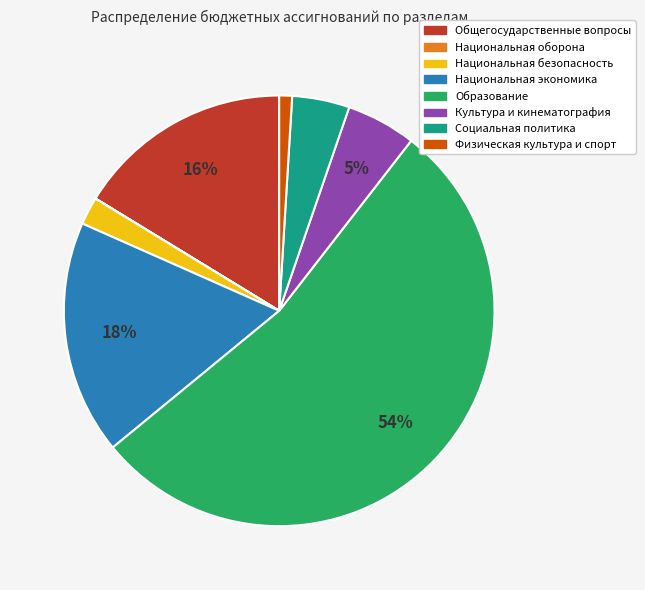

Do Социальная политика and Национальная экономика together represent more than half of the pie?

No